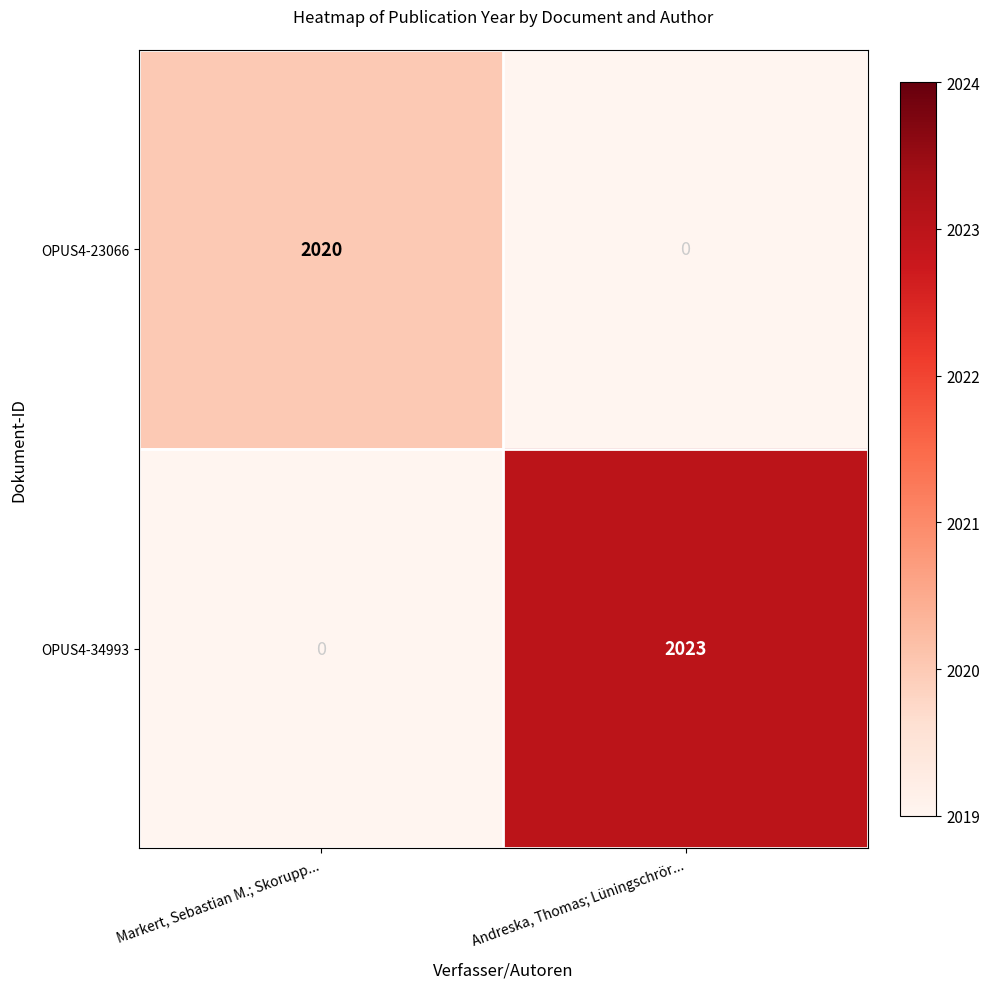

Count the number of data series in this chart.

2